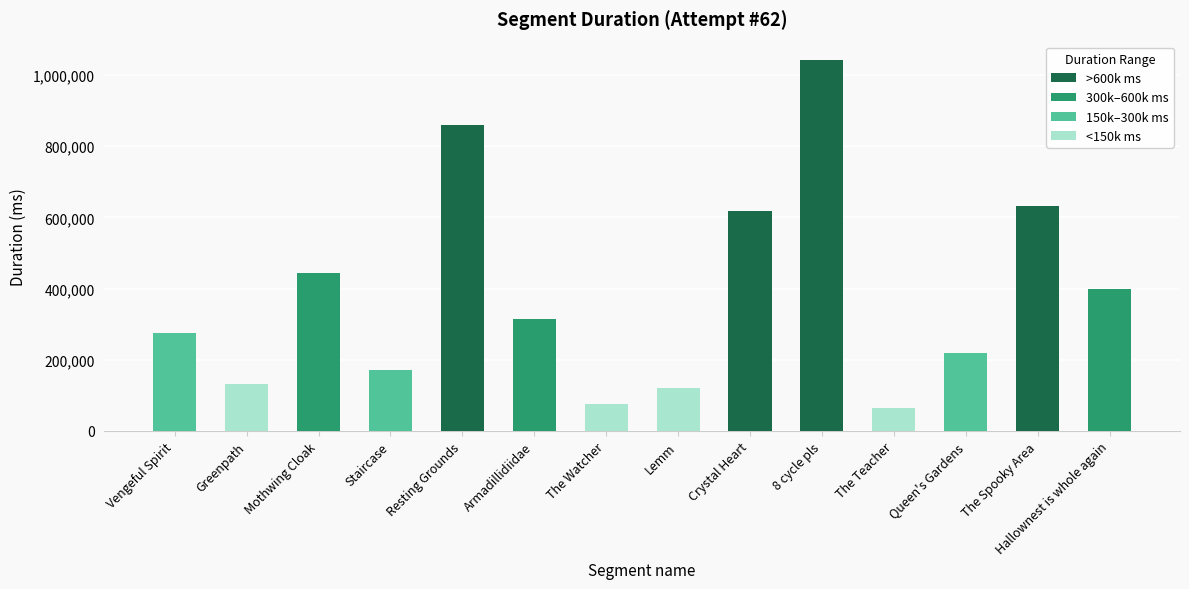

What is the smallest value displayed?

64676